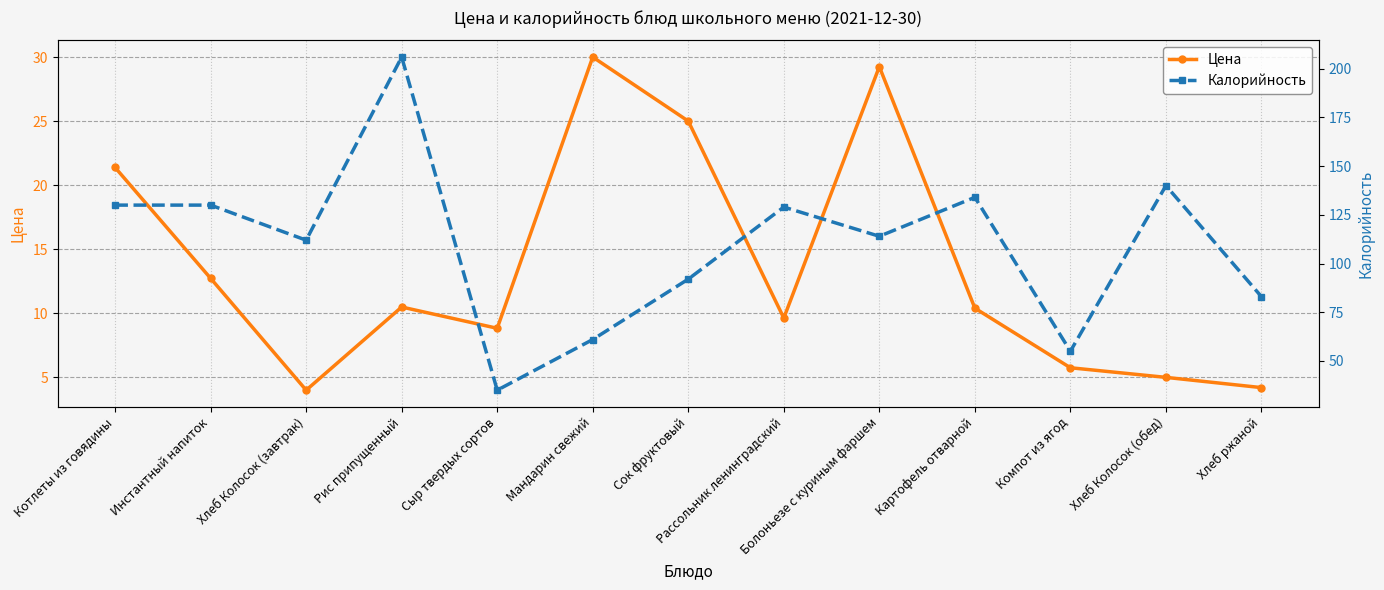

Which series changed the most between Мандарин свежий and Хлеб ржаной?

Цена